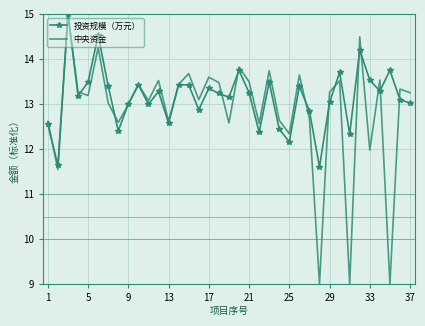

Which series has the widest spread of values?

中央资金